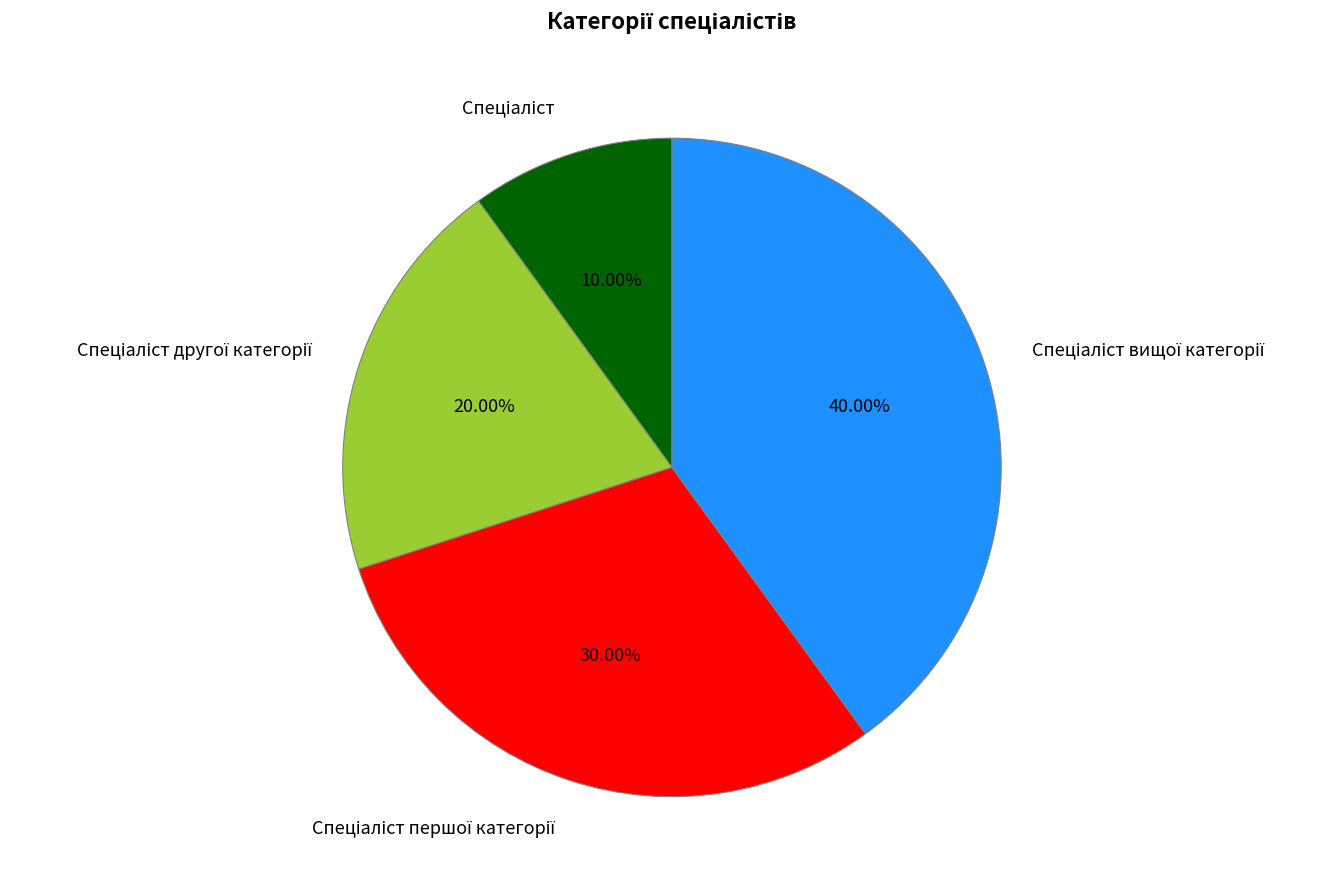

Does any single category account for the majority?

No